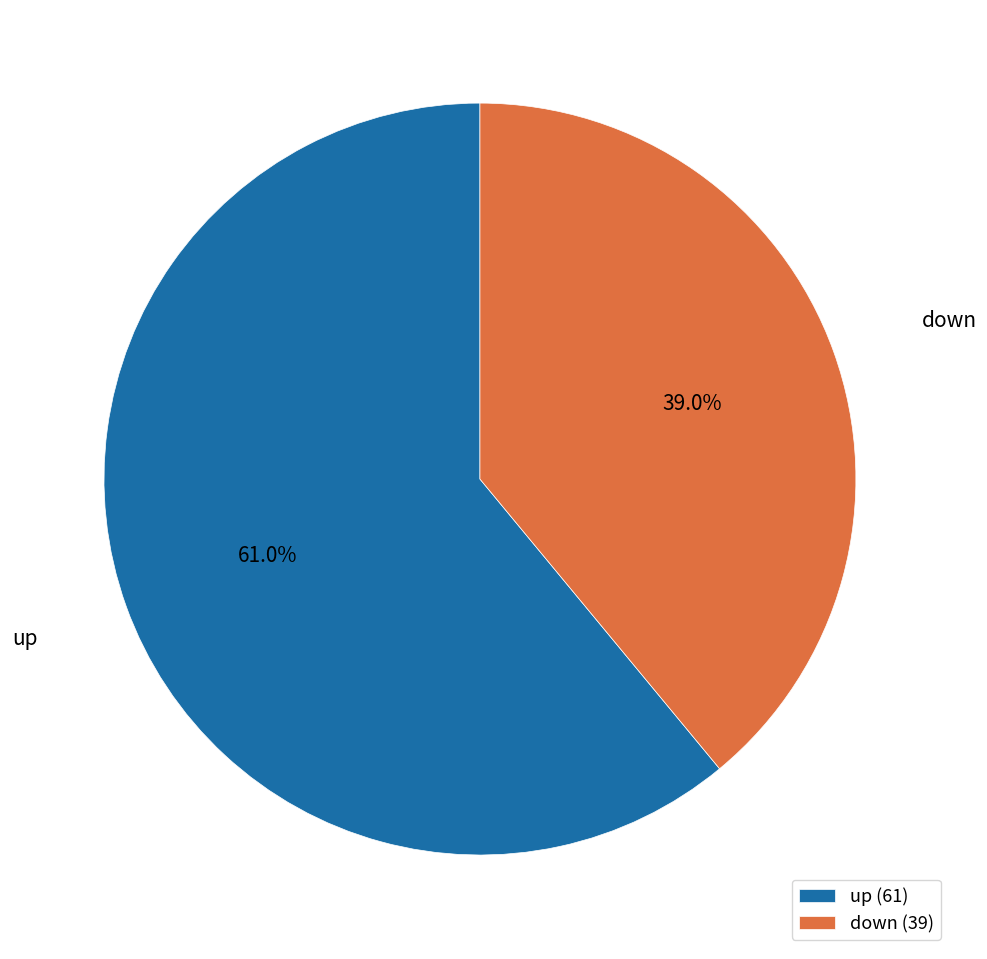

The up slice represents 61% of the pie. True or false?

True